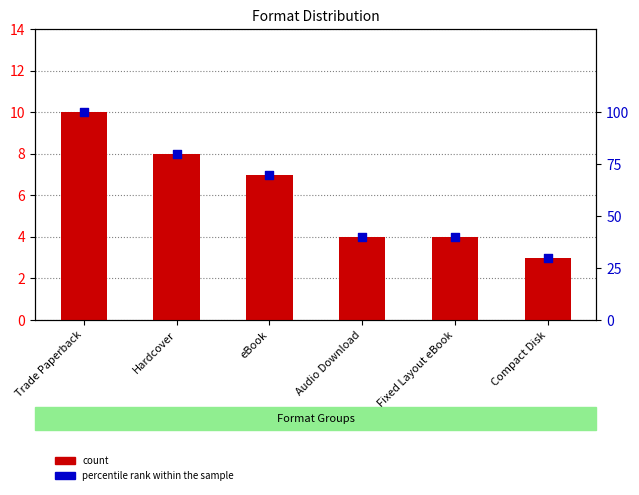

What are all the series names shown in the legend?

count, percentile rank within the sample